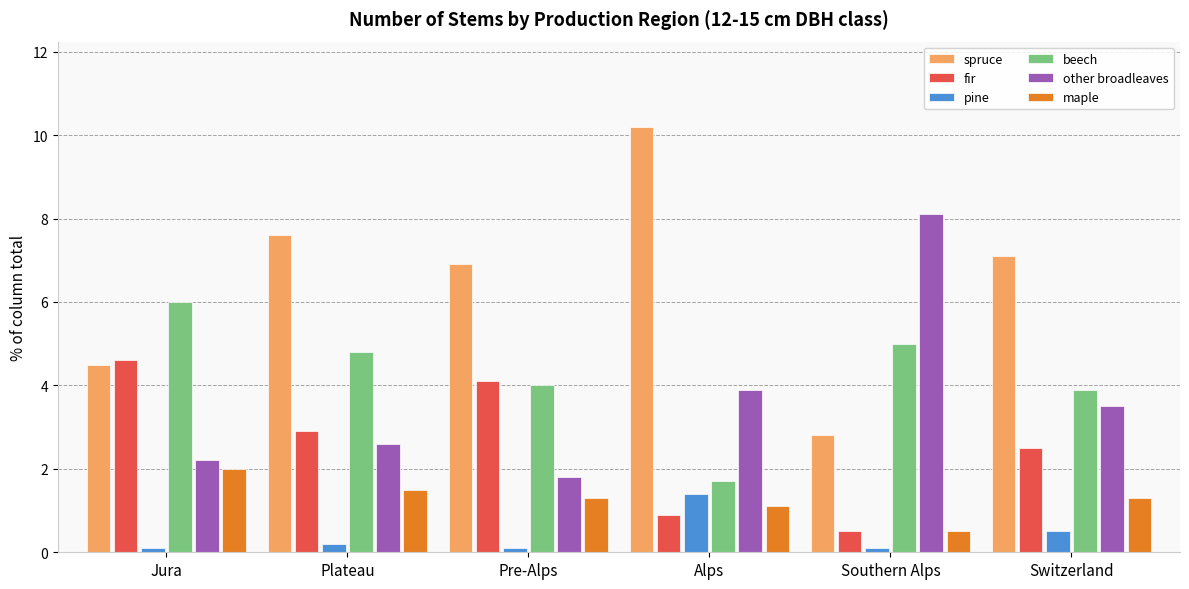

Which series has the widest spread of values?

spruce